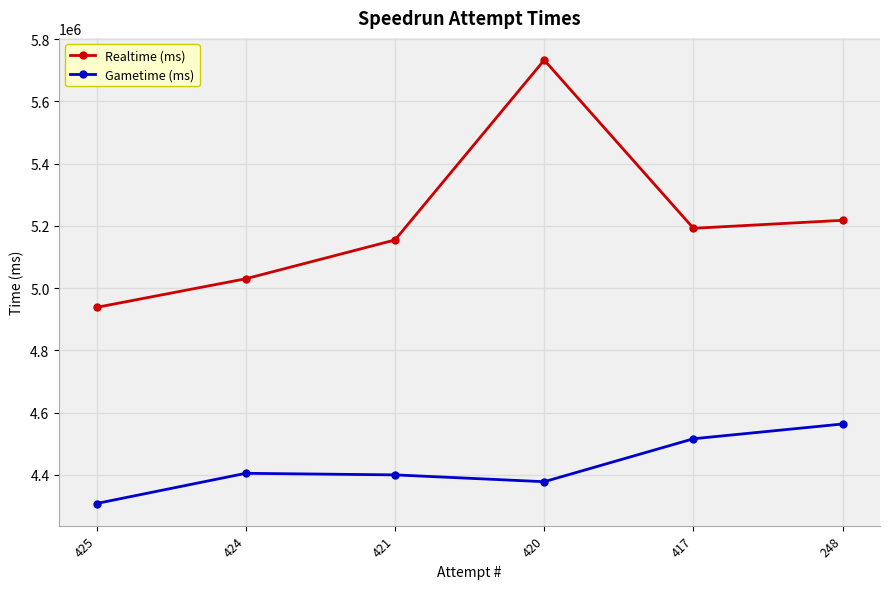

Between 420 and 417, which series saw the biggest shift?

Realtime (ms)